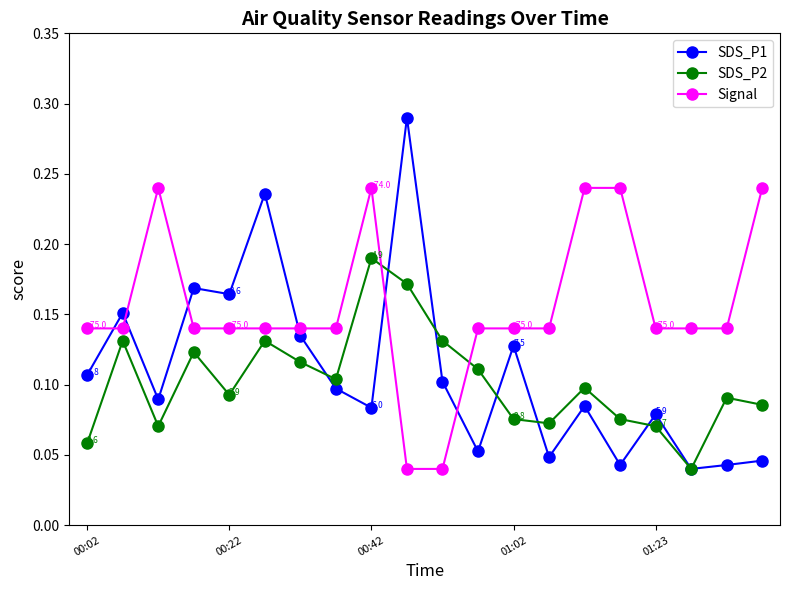

How many Signal values are between 0 and 1?

20